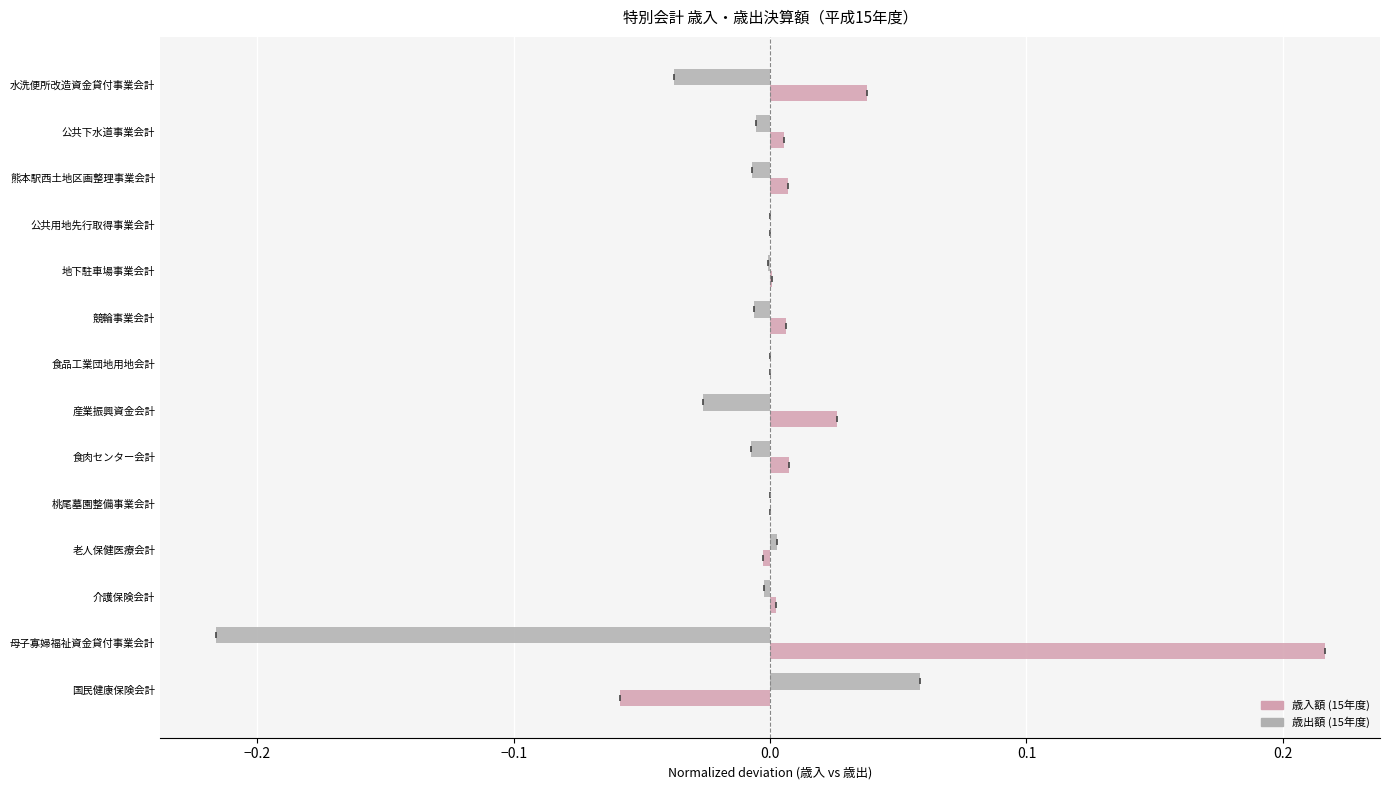

What is the maximum value for 歳出額 (15年度)?

0.1